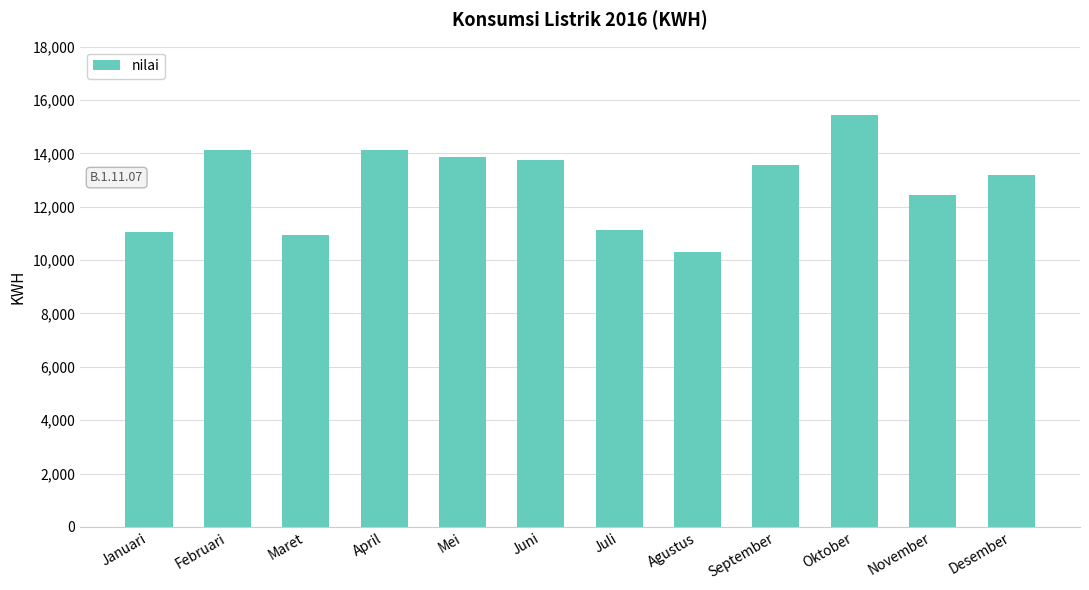

Read the value at April, to the nearest 50.

14100